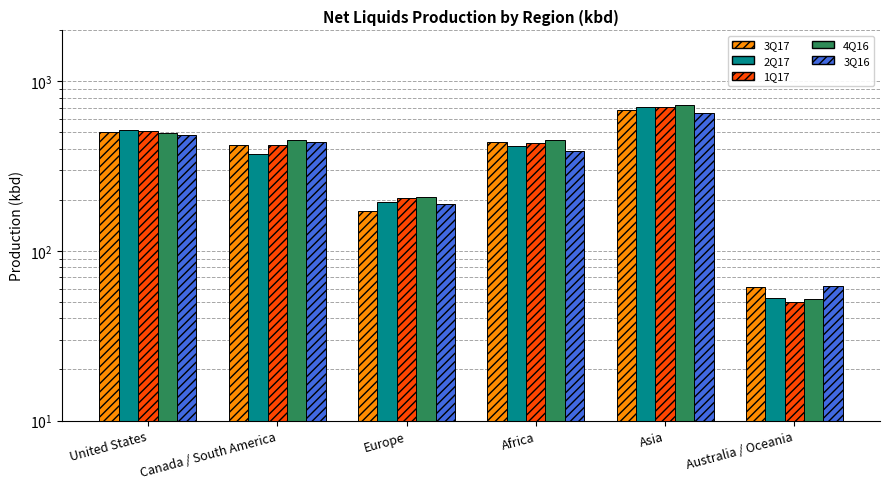

What is the total value across all series at Australia / Oceania?

278